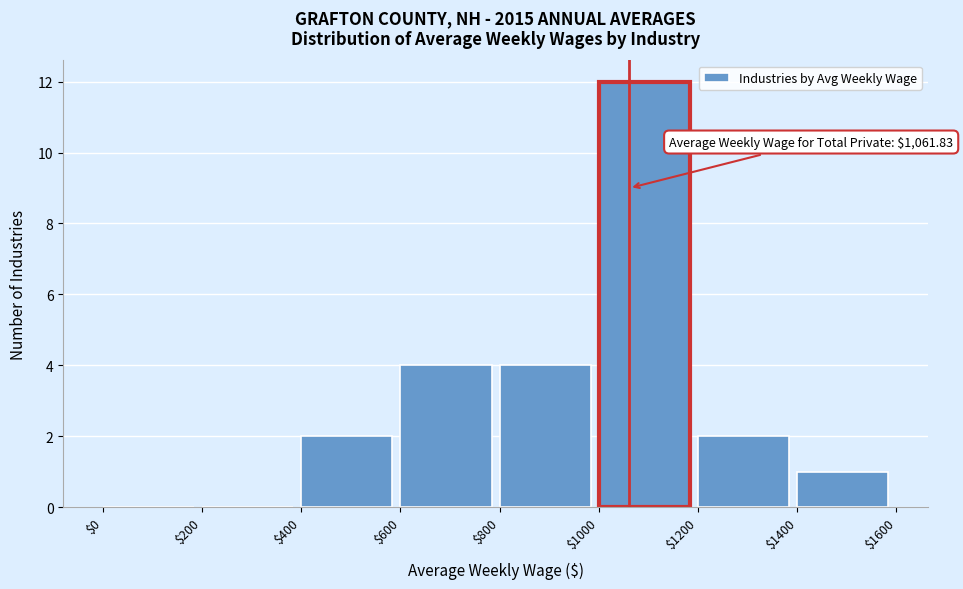

Which range on the x-axis has the tallest bar?

$1000 to $1200